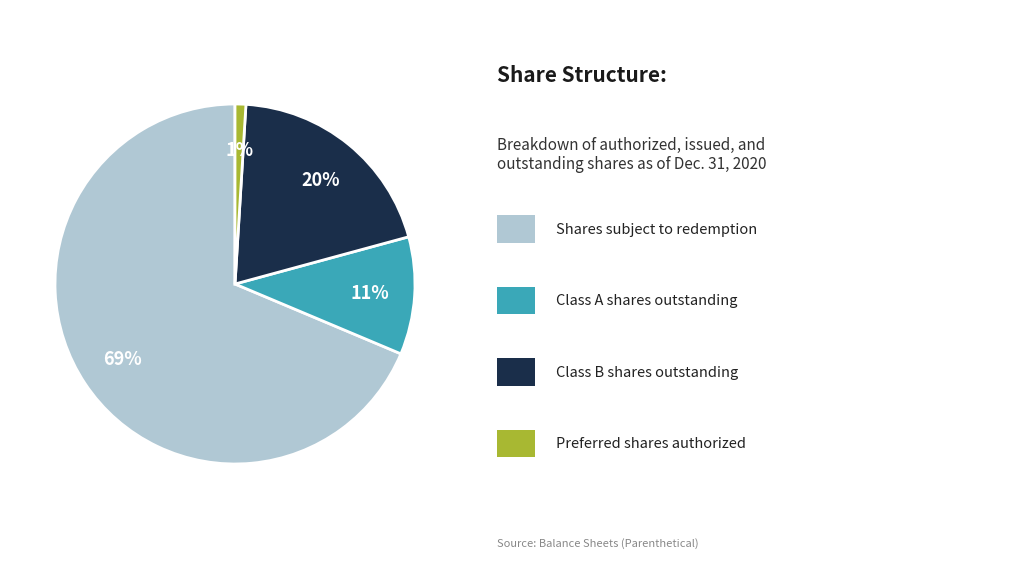

Does any single category account for the majority?

Yes